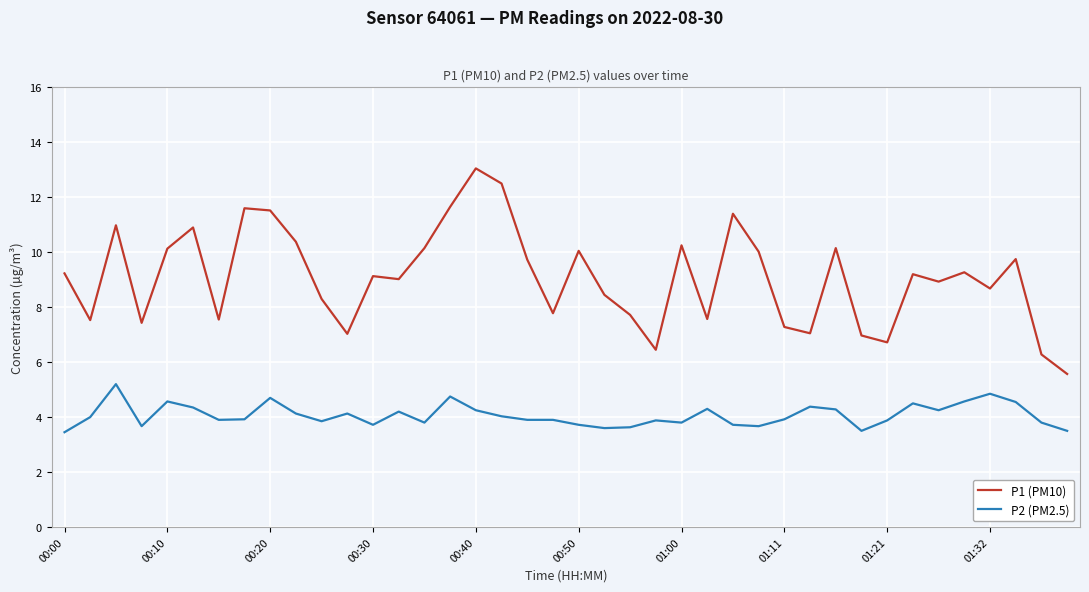

Rank the series by their maximum value, from lowest to highest.

P2 (PM2.5), P1 (PM10)